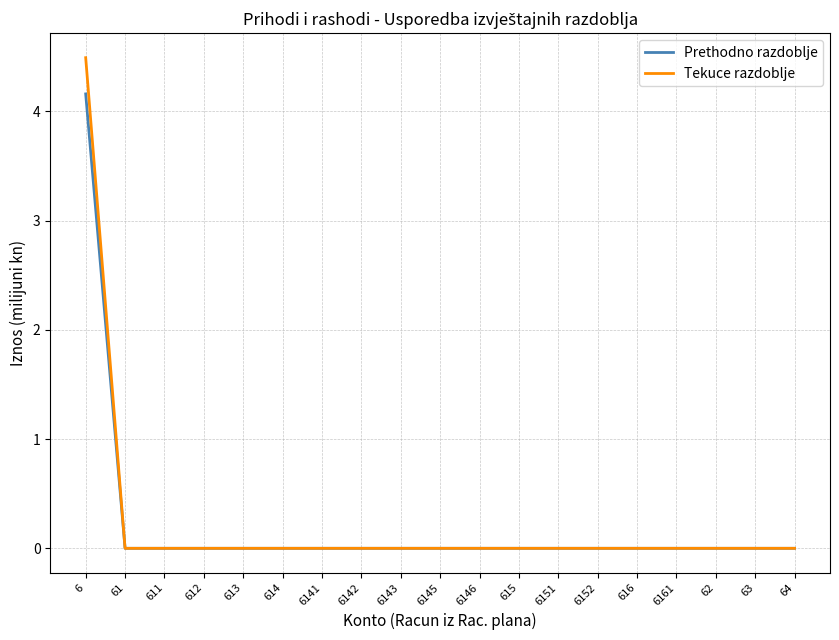

What is the sum of all Prethodno razdoblje values?

4.2